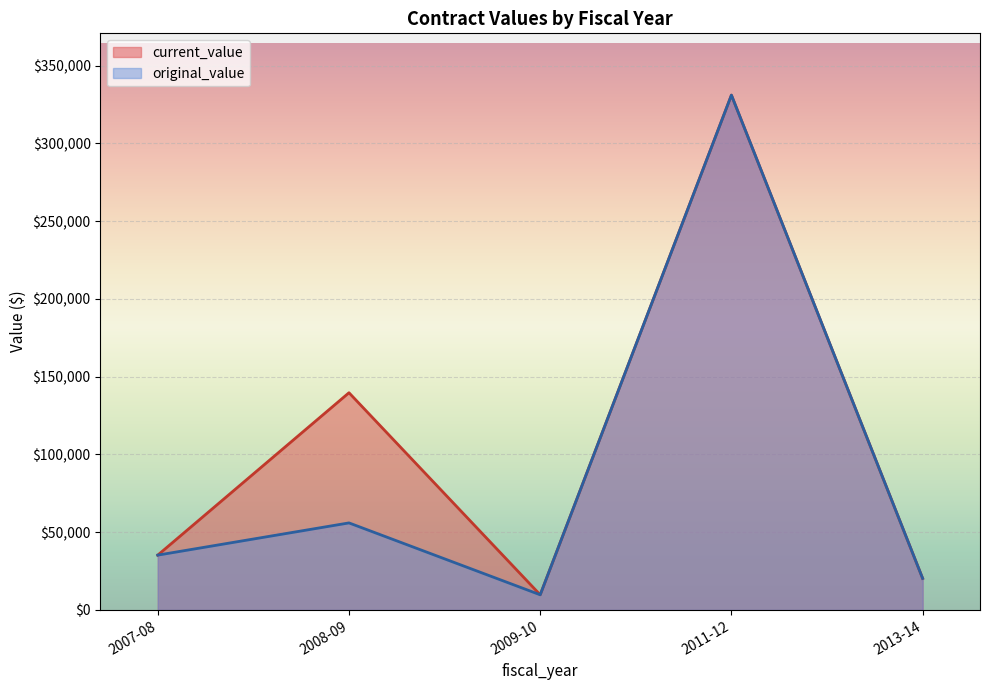

What is the total value across all series at 2011-12?

661968.0